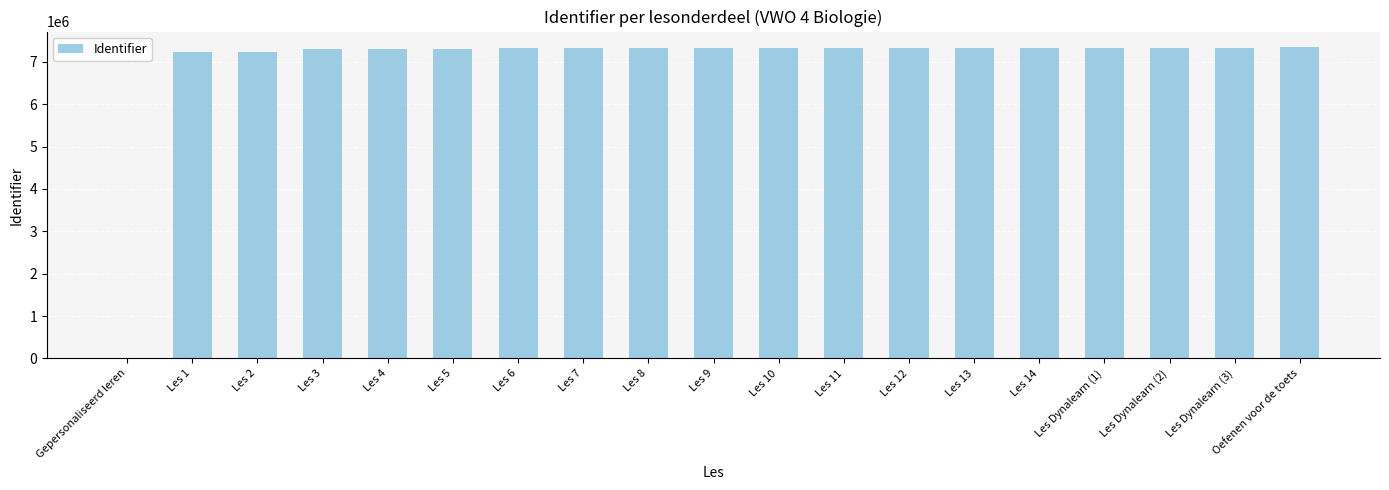

What is the change in value from Les 11 to Oefenen voor de toets?

+18216